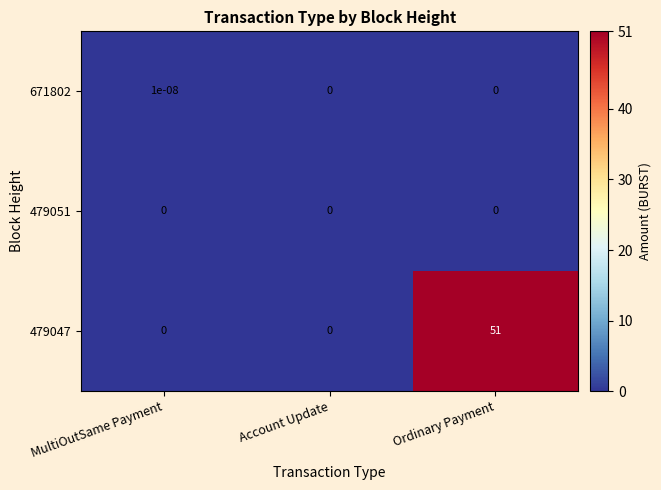

Which series changed the most between Account Update and Ordinary Payment?

479047